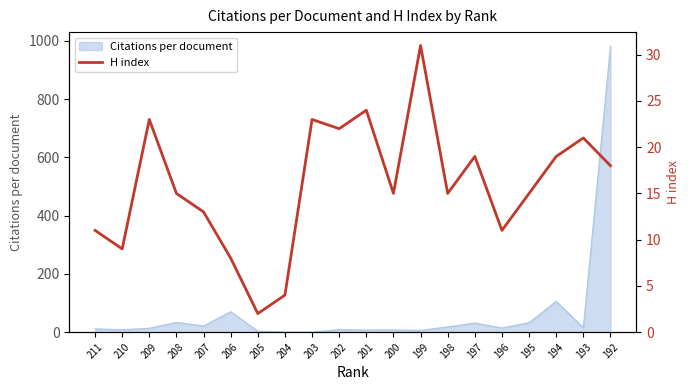

What is the smallest value displayed?

2